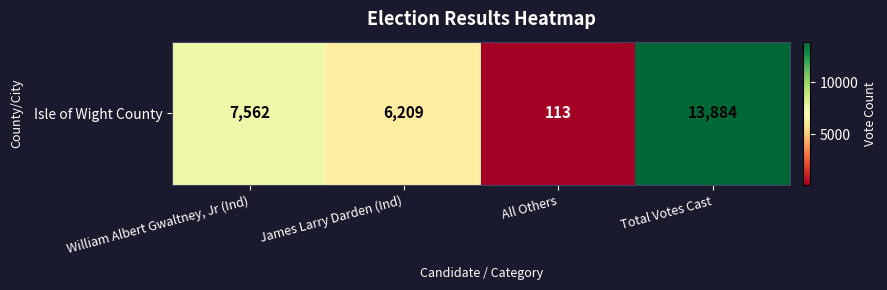

At which category does the chart reach its peak across all series?

Total Votes Cast